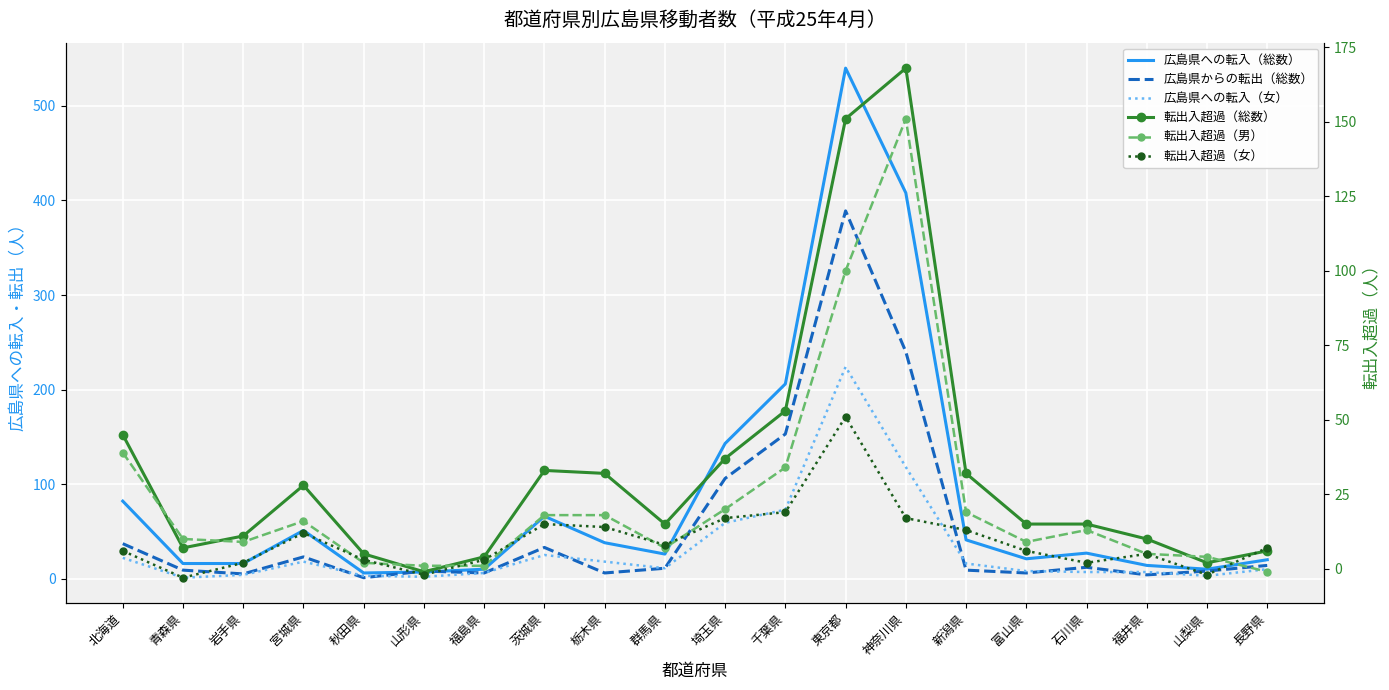

Between 岩手県 and 福井県, which series saw the biggest shift?

転出入超過（男）